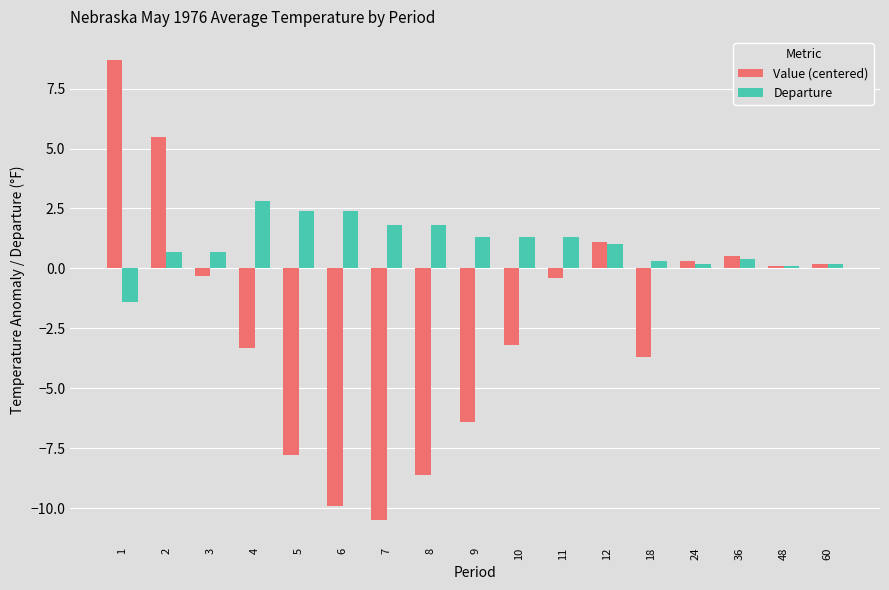

What are all the series names shown in the legend?

Value (centered), Departure